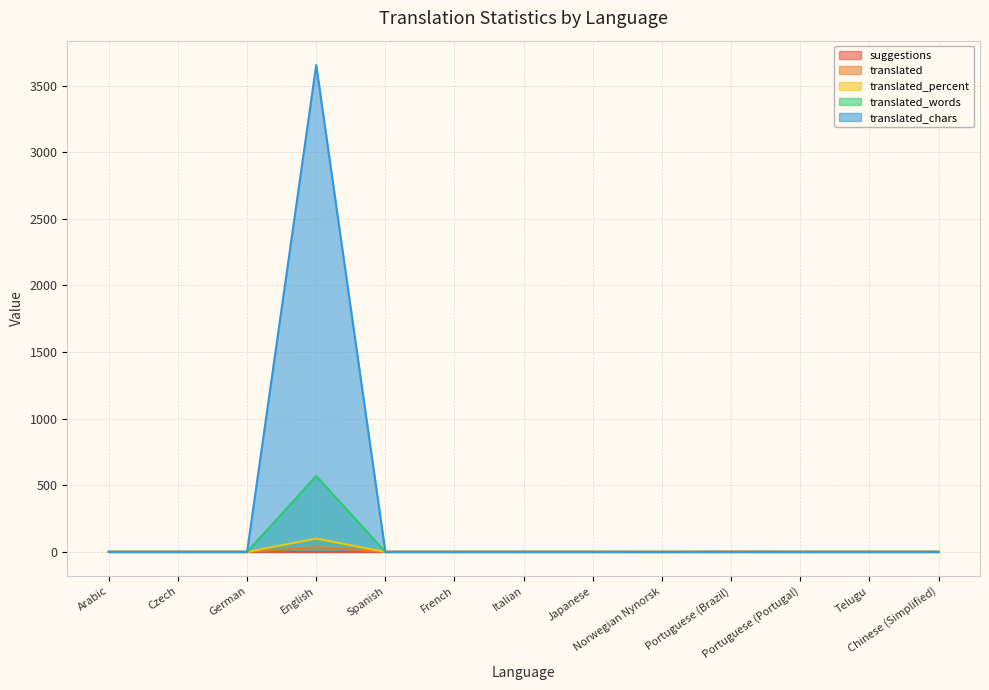

Reading left to right, what are all the values shown in this chart?

suggestions: Arabic=1	Czech=1	German=1	English=0	Spanish=1	French=1	Italian=1	Japanese=1	Norwegian Nynorsk=0	Portuguese (Brazil)=2	Portuguese (Portugal)=1	Telugu=1	Chinese (Simplified)=1
translated: Arabic=0	Czech=0	German=0	English=3654	Spanish=0	French=0	Italian=0	Japanese=0	Norwegian Nynorsk=0	Portuguese (Brazil)=0	Portuguese (Portugal)=0	Telugu=0	Chinese (Simplified)=0
translated_percent: Arabic=0	Czech=0	German=0	English=570	Spanish=0	French=0	Italian=0	Japanese=0	Norwegian Nynorsk=0	Portuguese (Brazil)=0	Portuguese (Portugal)=0	Telugu=0	Chinese (Simplified)=0
translated_words: Arabic=0	Czech=0	German=0	English=100	Spanish=0	French=0	Italian=0	Japanese=0	Norwegian Nynorsk=0	Portuguese (Brazil)=0	Portuguese (Portugal)=0	Telugu=0	Chinese (Simplified)=0
translated_chars: Arabic=0	Czech=0	German=0	English=35	Spanish=0	French=0	Italian=0	Japanese=0	Norwegian Nynorsk=0	Portuguese (Brazil)=0	Portuguese (Portugal)=0	Telugu=0	Chinese (Simplified)=0